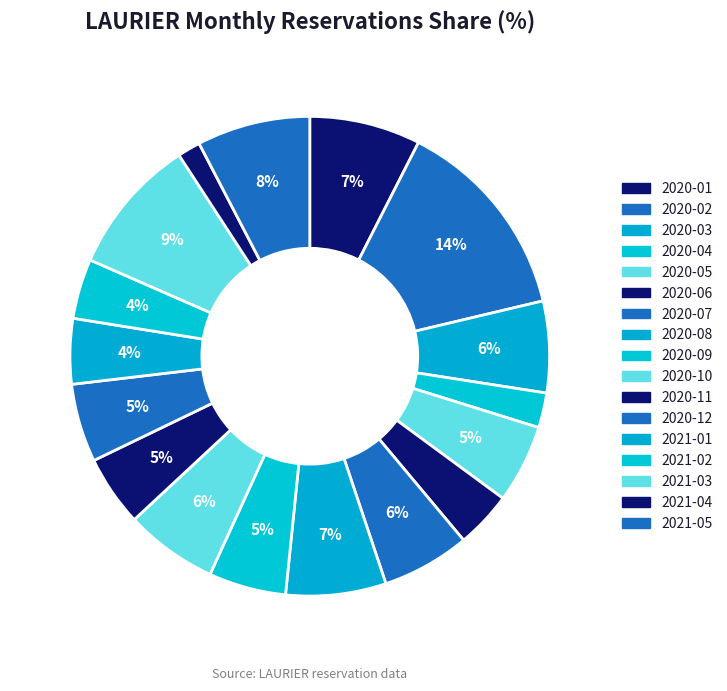

How many slices are in this pie chart?

17